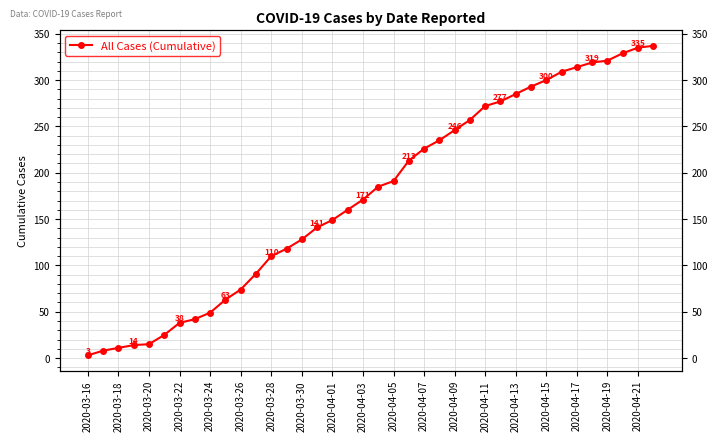

What is the difference between the values at 21 and 26?

59